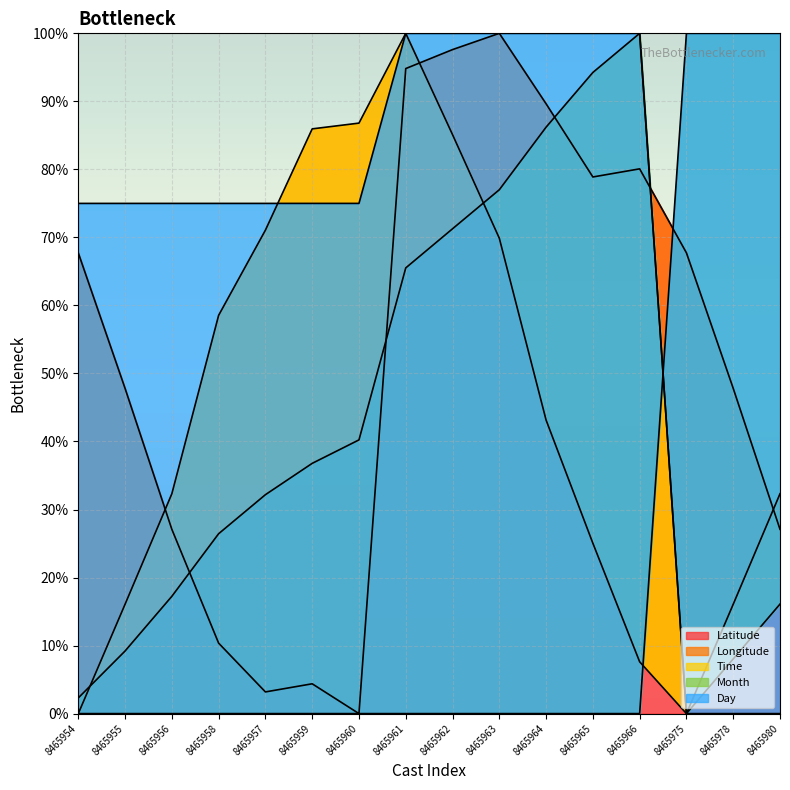

Reading left to right, extract all data points from this chart.

Latitude: 67.7	47.8	27.1	10.4	3.2	4.4	0.0	94.8	97.6	100.0	89.6	78.9	80.1	67.7	47.8	27.1
Longitude: 0.0	16.1	32.3	58.5	71.1	86.0	86.8	100.0	85.1	69.9	43.1	25.0	7.6	0.0	16.1	32.3
Time: 2.3	9.2	17.2	26.4	32.2	36.8	40.2	65.5	71.3	77.0	86.2	94.2	100.0	0.0	8.0	16.1
Month: 0.0	0.0	0.0	0.0	0.0	0.0	0.0	0.0	0.0	0.0	0.0	0.0	0.0	100.0	100.0	100.0
Day: 75.0	75.0	75.0	75.0	75.0	75.0	75.0	100.0	100.0	100.0	100.0	100.0	100.0	0.0	0.0	0.0